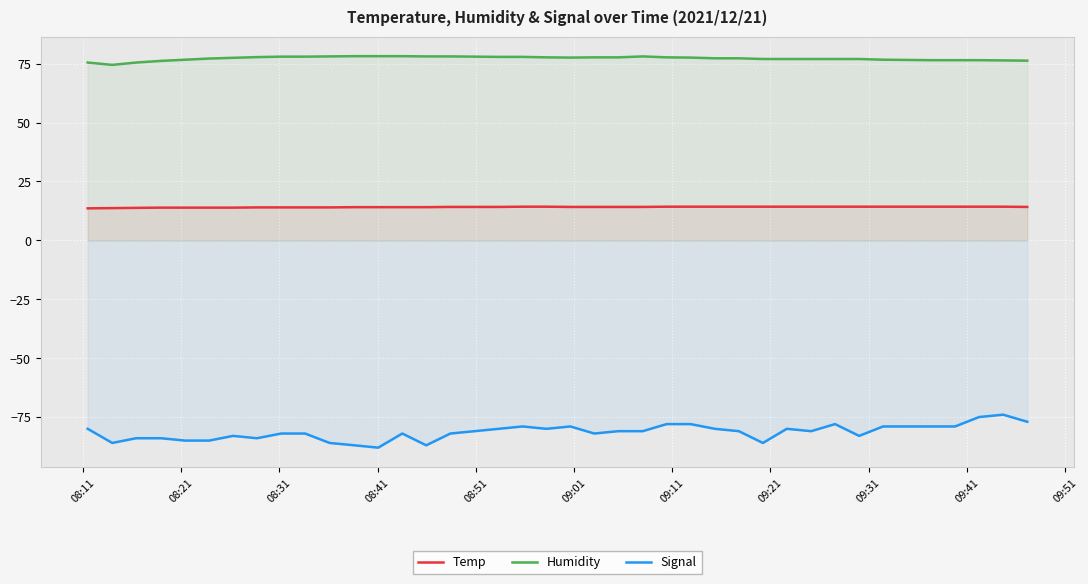

Which series has the largest total across all categories?

Humidity